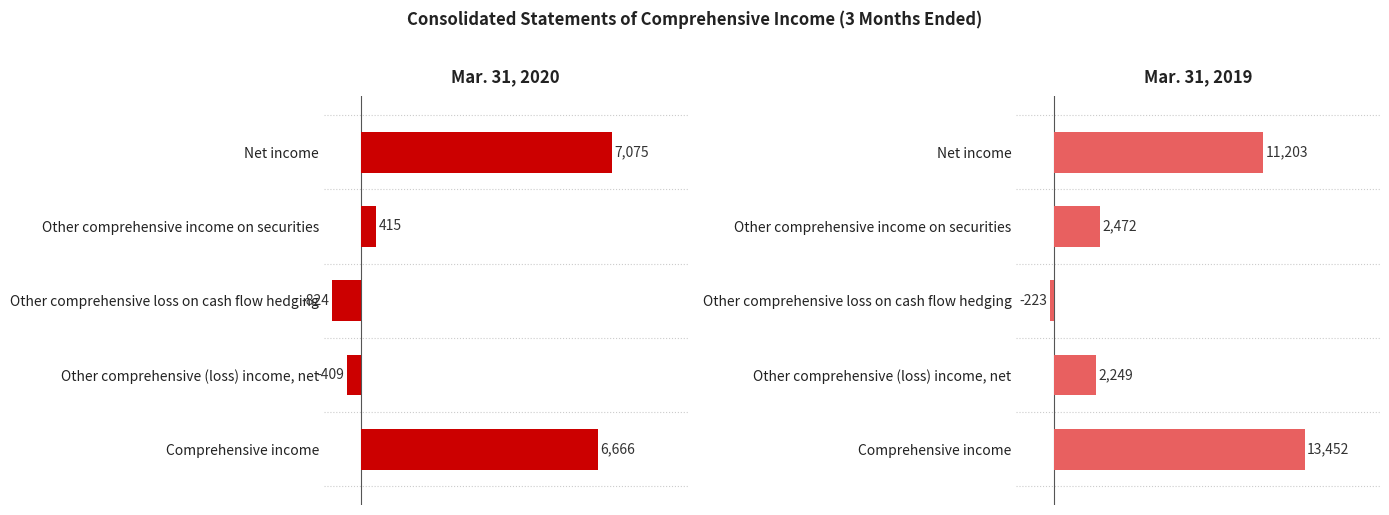

How many positive values does the Mar. 31, 2019 series have?

4